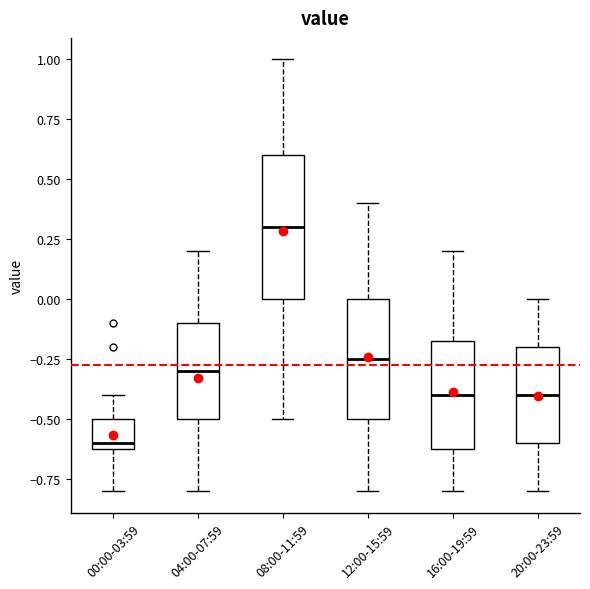

Reading left to right, read every box against the y-axis: the position of its median line, the range the box covers, and the ends of its whiskers. The values are not printed on the chart, so give them approximately, as read against the axis.

00:00-03:59: median -0.60 (just above the box's lower edge), box -0.60 to -0.50, whiskers -0.80 to -0.40
04:00-07:59: median -0.30, box -0.50 to -0.10, whiskers -0.80 to 0.20
08:00-11:59: median 0.30, box 0.00 to 0.60, whiskers -0.50 to 1.00
12:00-15:59: median -0.25, box -0.50 to 0.00, whiskers -0.80 to 0.40
16:00-19:59: median -0.40, box -0.60 to -0.15, whiskers -0.80 to 0.20
20:00-23:59: median -0.40, box -0.60 to -0.20, whiskers -0.80 to 0.00